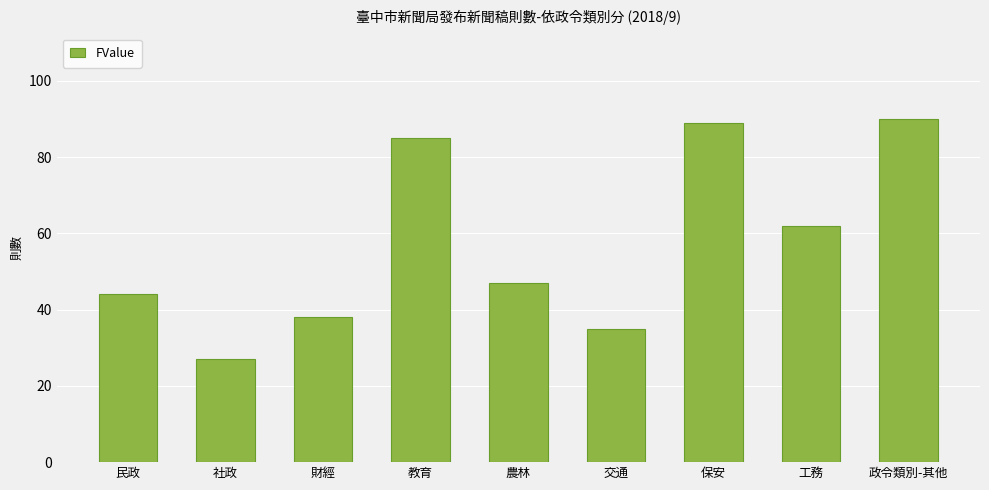

Rank the categories by value from highest to lowest.

政令類別-其他, 保安, 教育, 工務, 農林, 民政, 財經, 交通, 社政